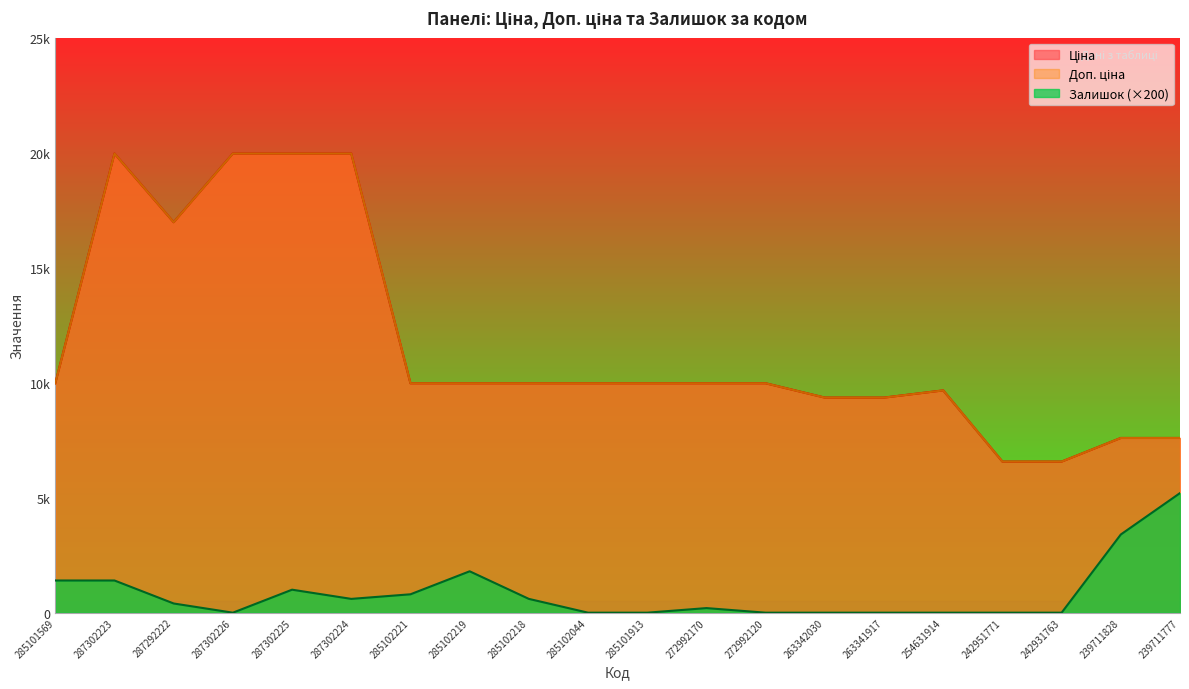

How many series are shown in this chart?

3